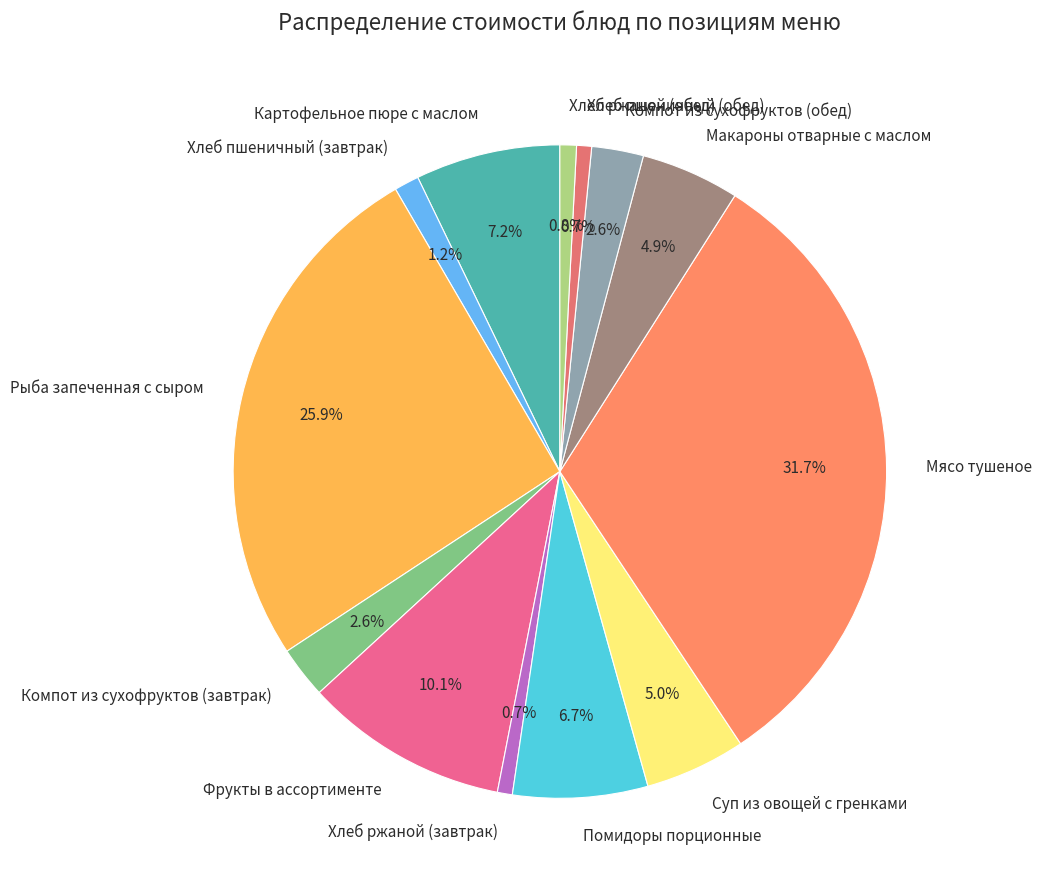

Which has a higher value, Компот из сухофруктов (завтрак) or Хлеб ржаной (обед)?

Компот из сухофруктов (завтрак)